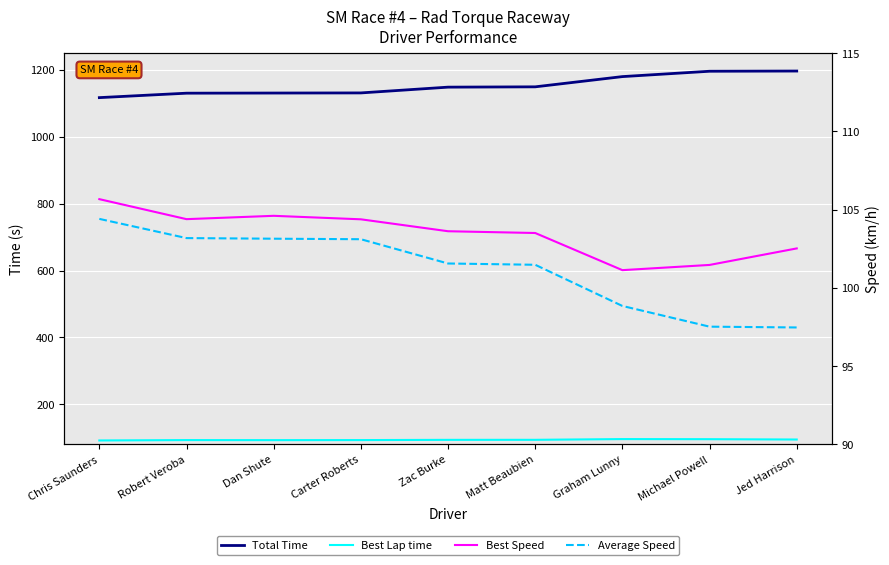

How many series are shown in this chart?

4